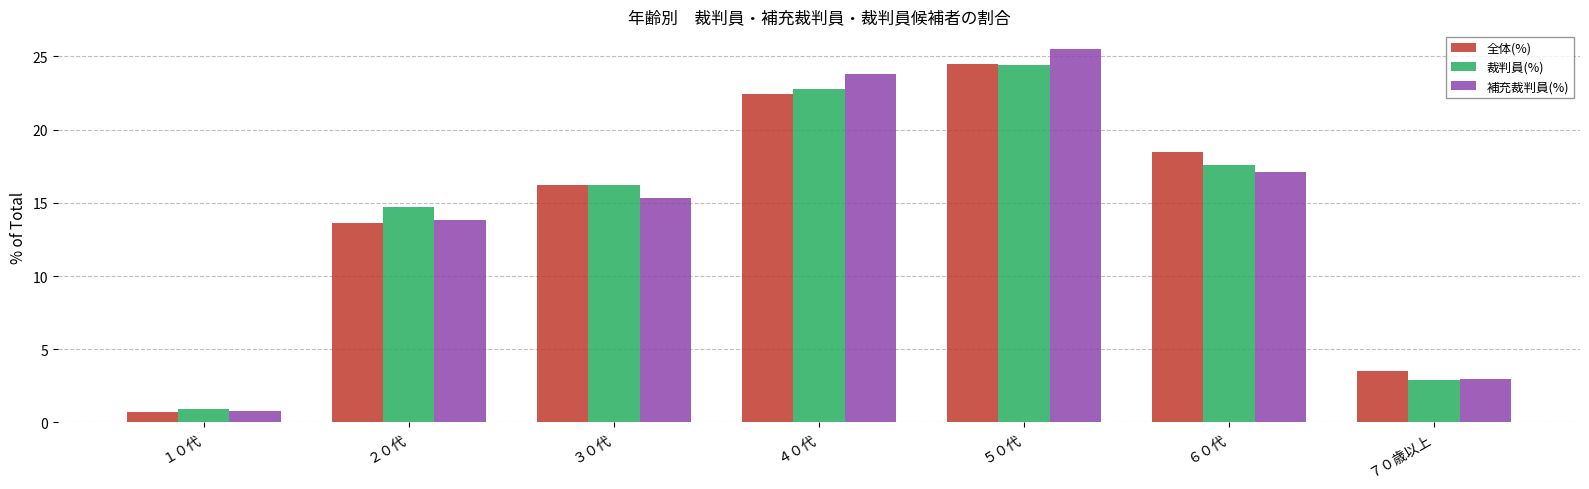

What is the maximum value shown in the chart?

25.5